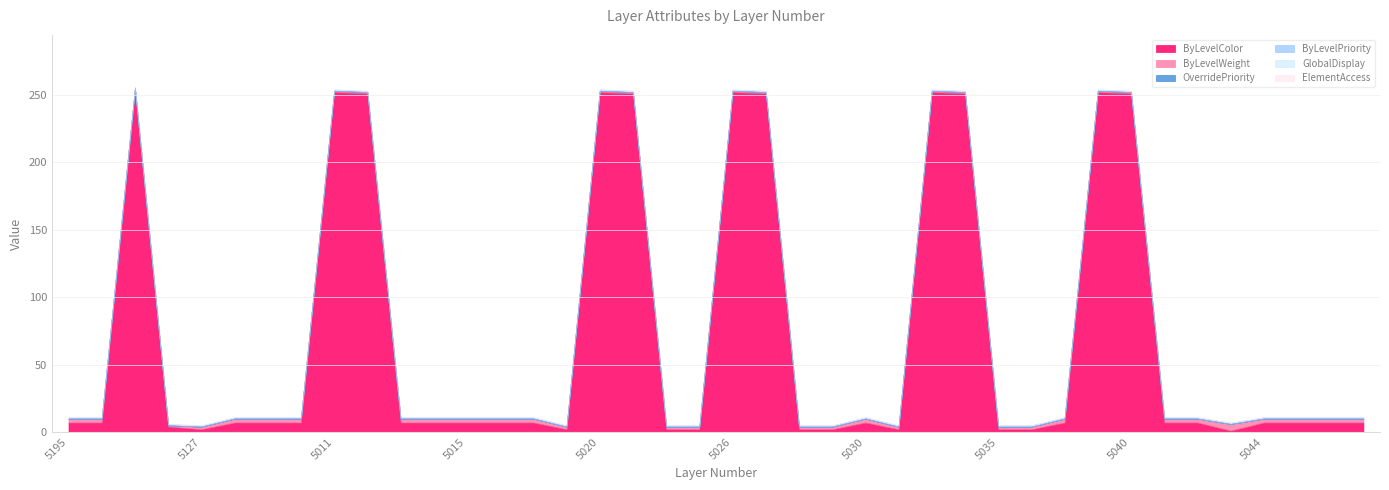

True or false: ElementAccess and OverridePriority intersect in this chart.

False